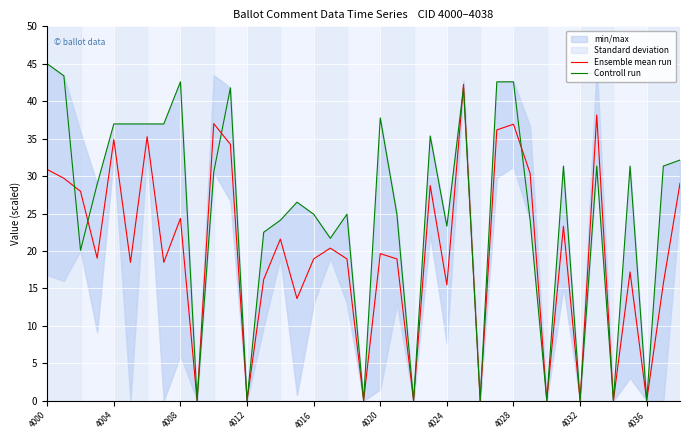

Is it true that Ensemble mean run equals 26.8 at 4016?

False